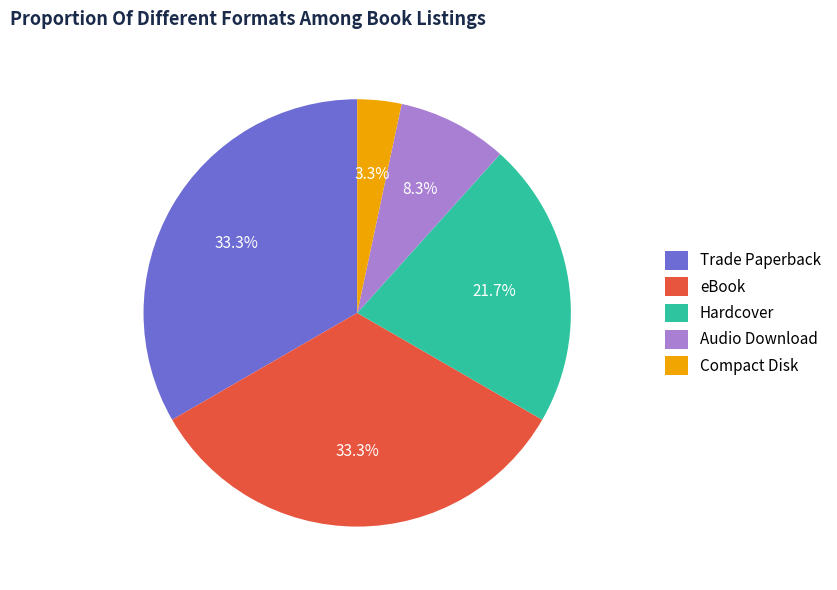

To the nearest percent, what is the combined percentage of eBook and Trade Paperback?

67%